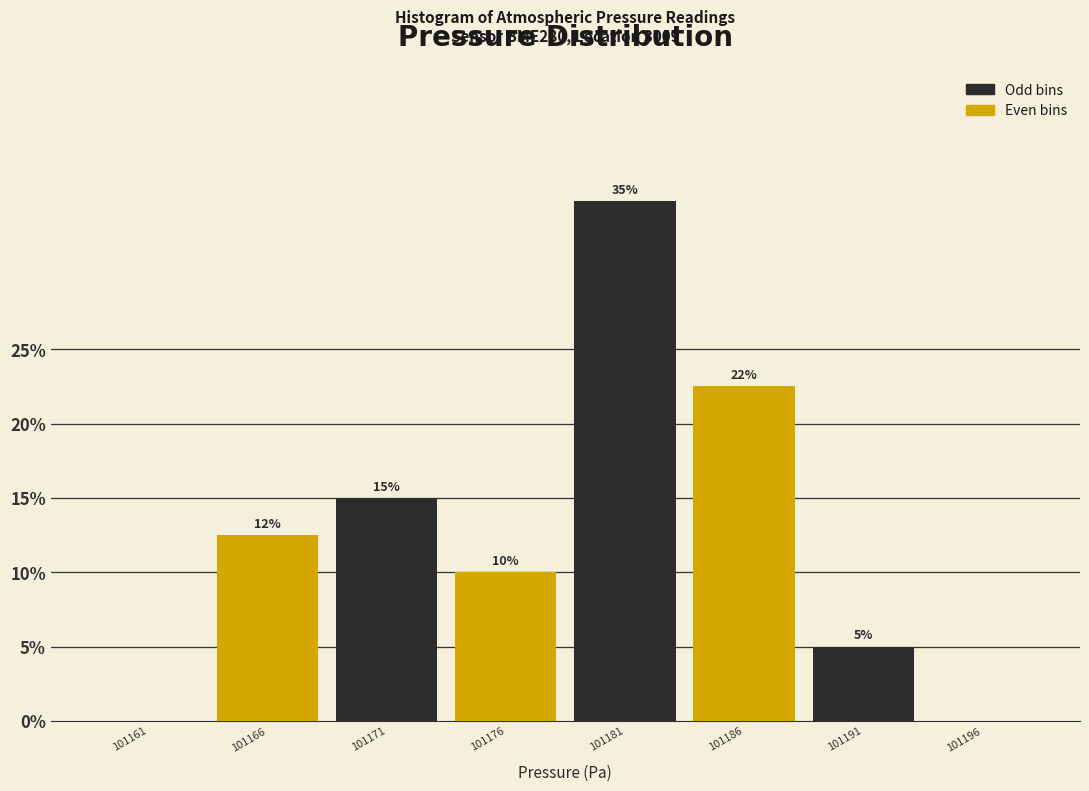

Approximately how many times larger is the value at 101166 compared to 101171?

0.8